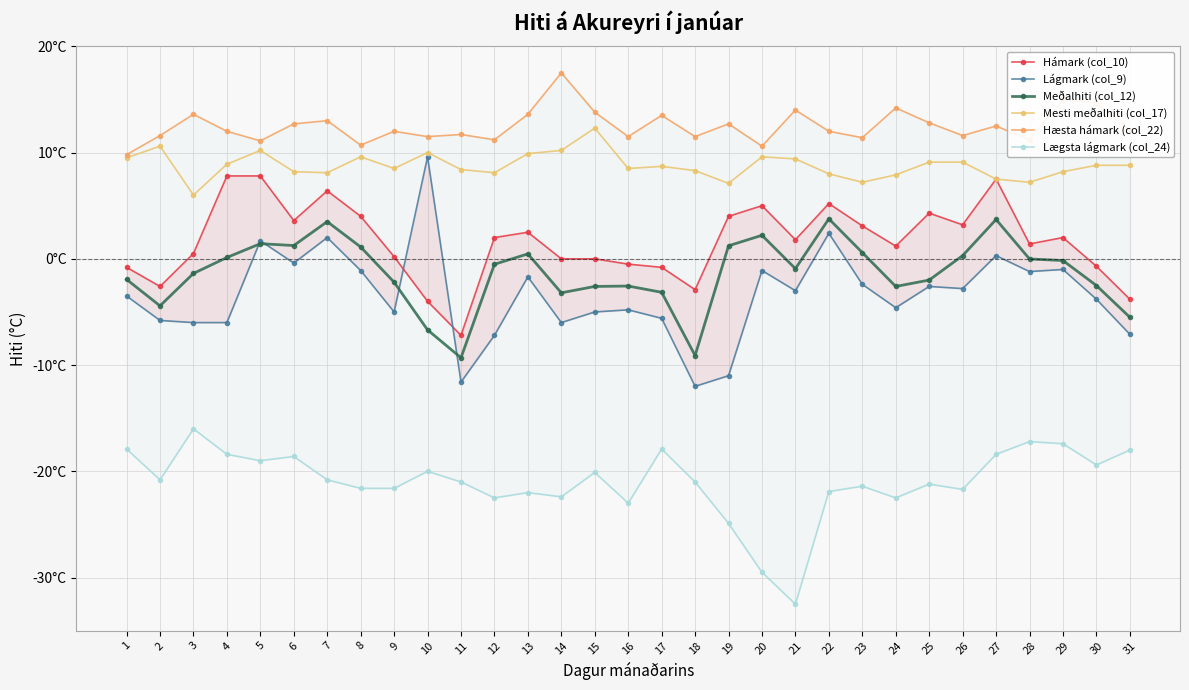

What is the minimum value shown in the chart?

-32.5